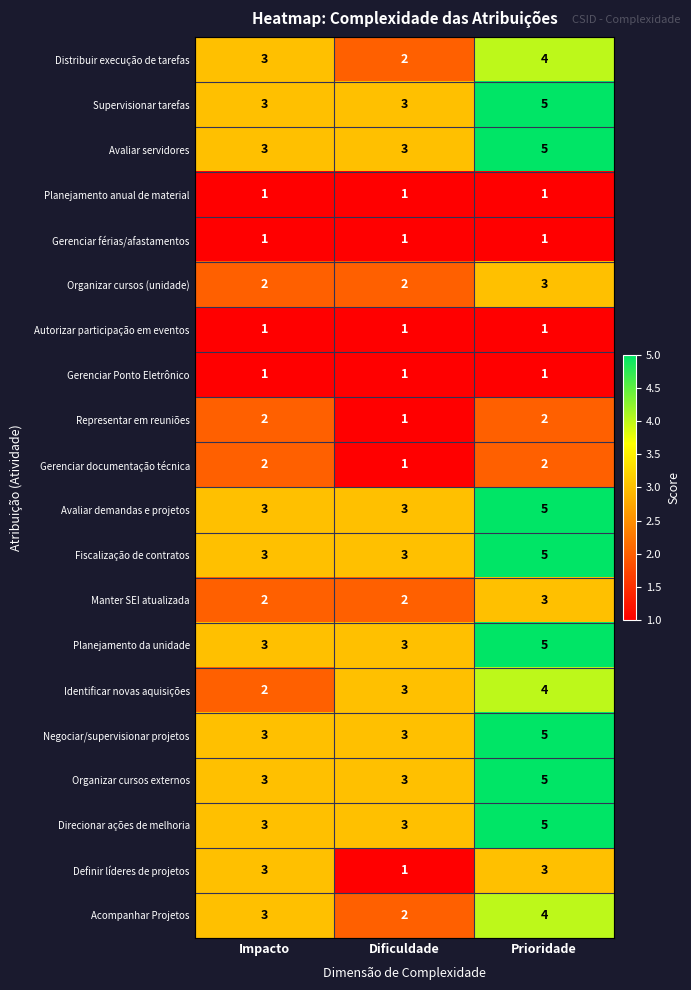

How many Manter SEI atualizada values are between 2 and 3?

3